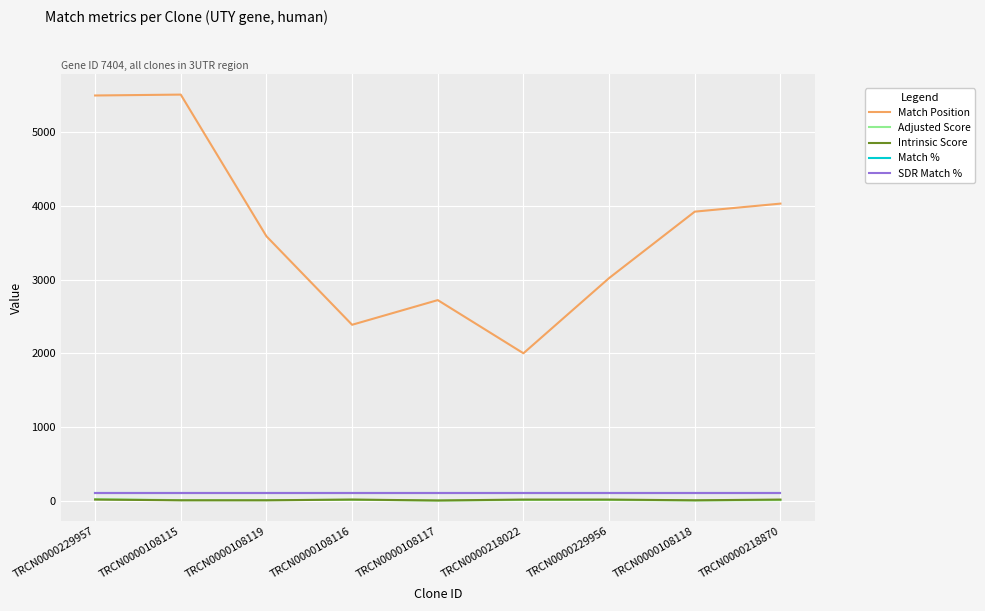

The Match Position series shows 6523.6 at TRCN0000108118. True or false?

False